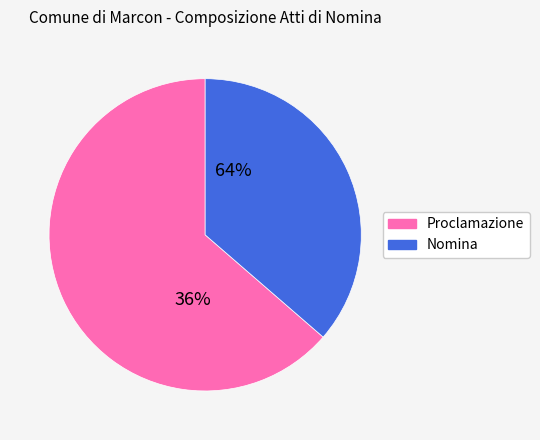

Is it true that Atto di nomina prot. 15151 del 12/07/2017 is 43% of the pie?

False